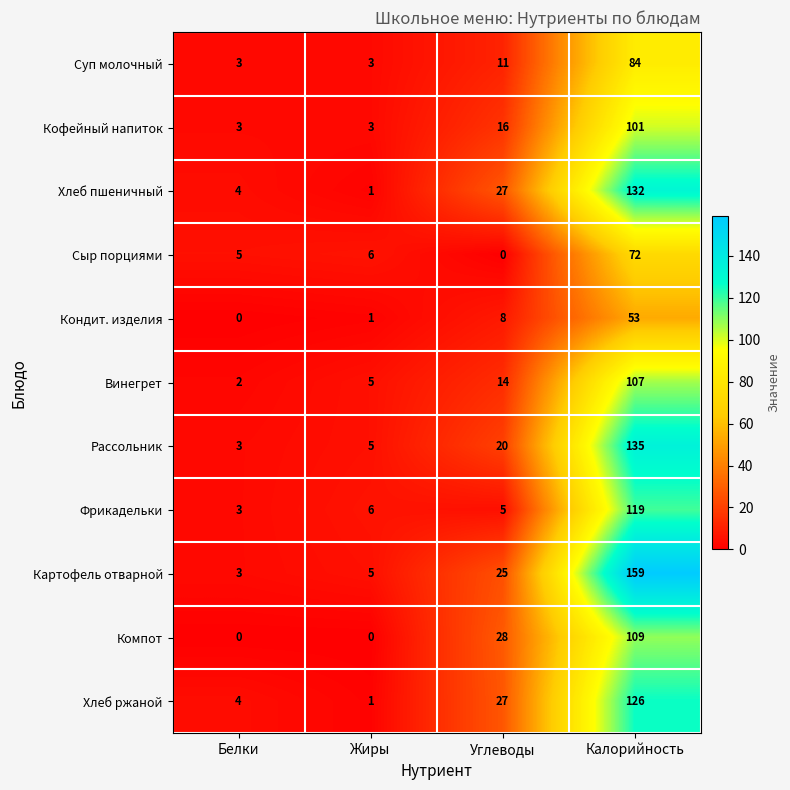

Which category has the highest value in the Фрикадельки series?

Калорийность